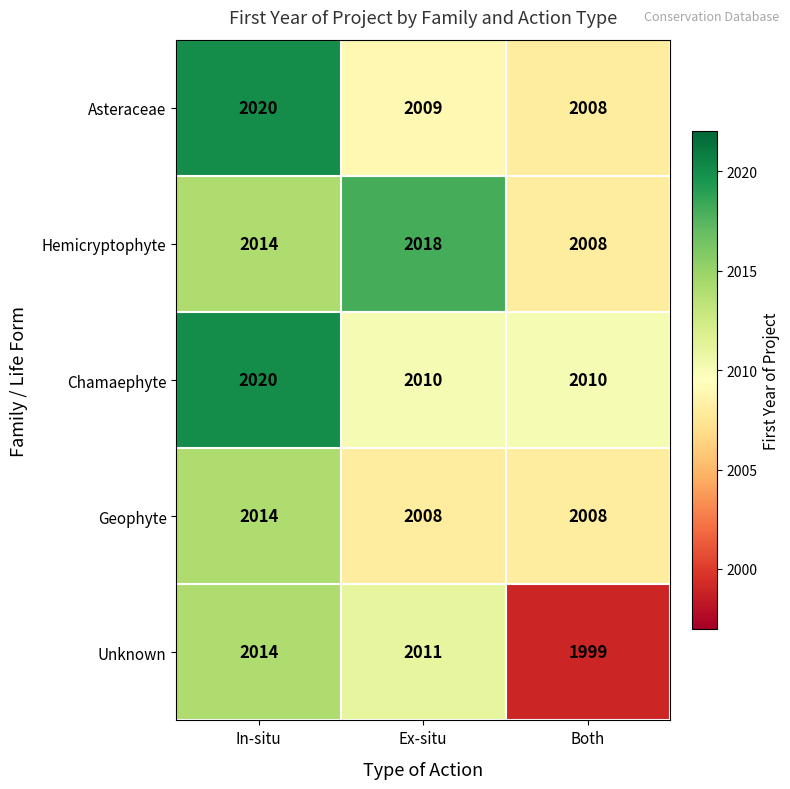

How many categories are shown in the chart?

3